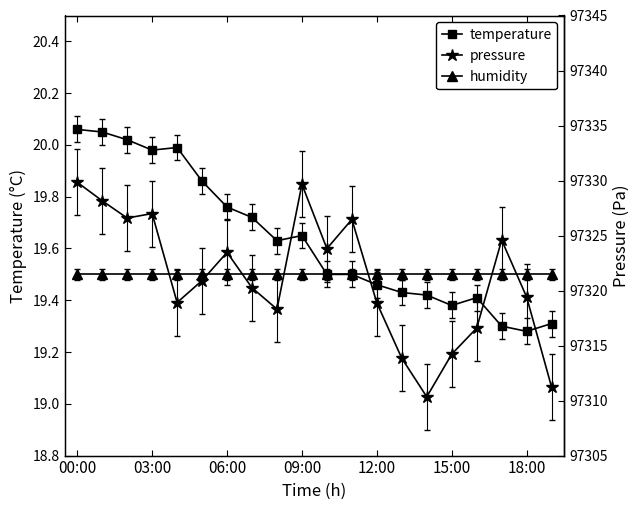

At which category does the chart reach its peak across all series?

00:00